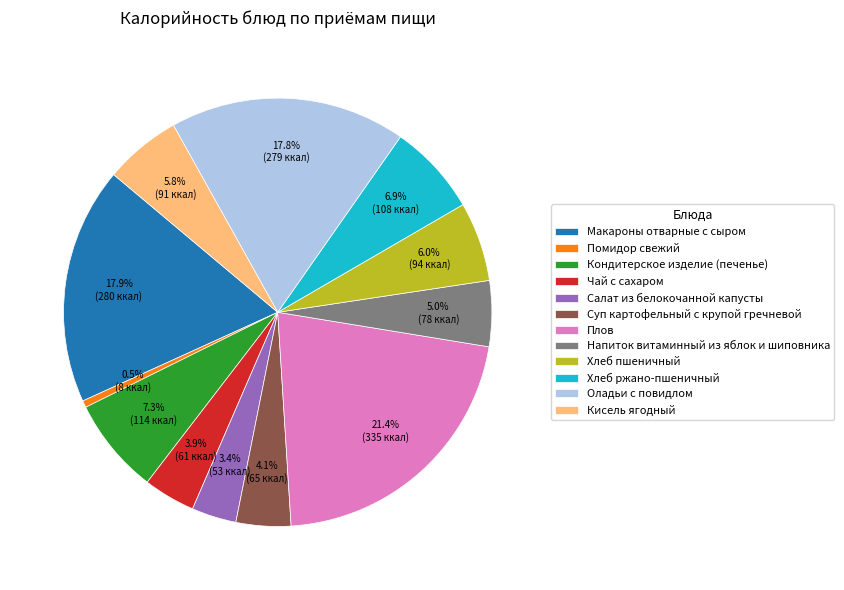

Is Плов the majority of the pie?

No